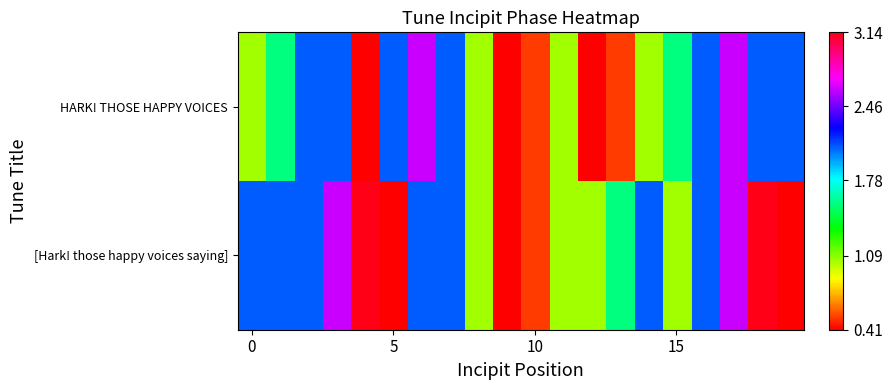

Reading left to right, list all the values displayed in this chart.

HARK! THOSE HAPPY VOICES: 1.0	1.6	2.1	2.1	0.0	2.1	2.6	2.1	1.0	0.0	0.5	1.0	0.0	0.5	1.0	1.6	2.1	2.6	2.1	2.1
[Hark! those happy voices saying]: 2.1	2.1	2.1	2.6	3.1	0.0	2.1	2.1	1.0	0.0	0.5	1.0	1.0	1.6	2.1	1.0	2.1	2.6	3.1	0.0